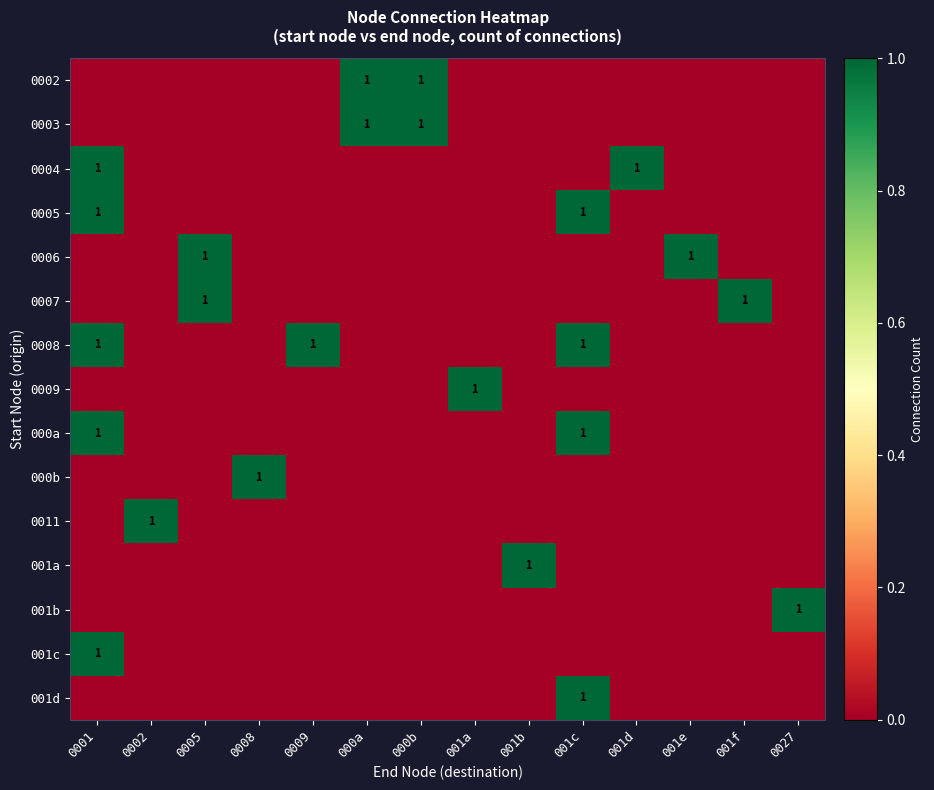

The 001a series shows 1 at 001b. True or false?

True